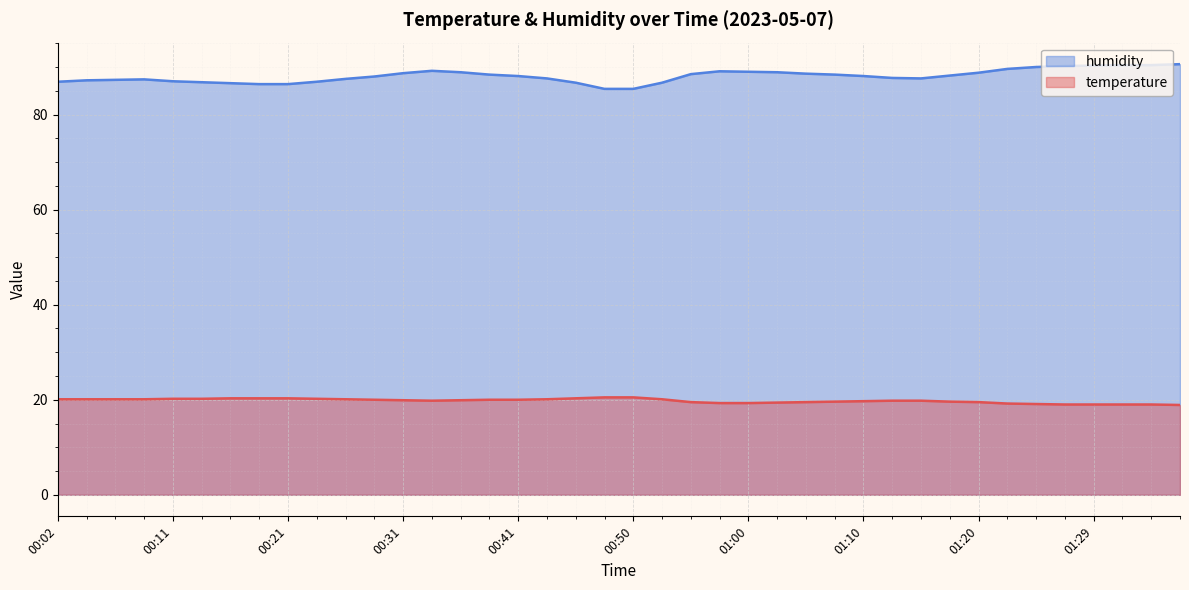

What is the difference between the second highest and minimum values in the temperature series?

1.6